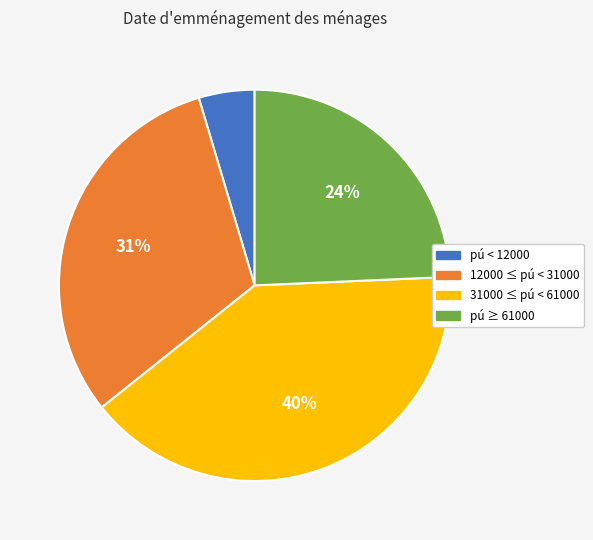

Is there a majority slice in this chart?

No